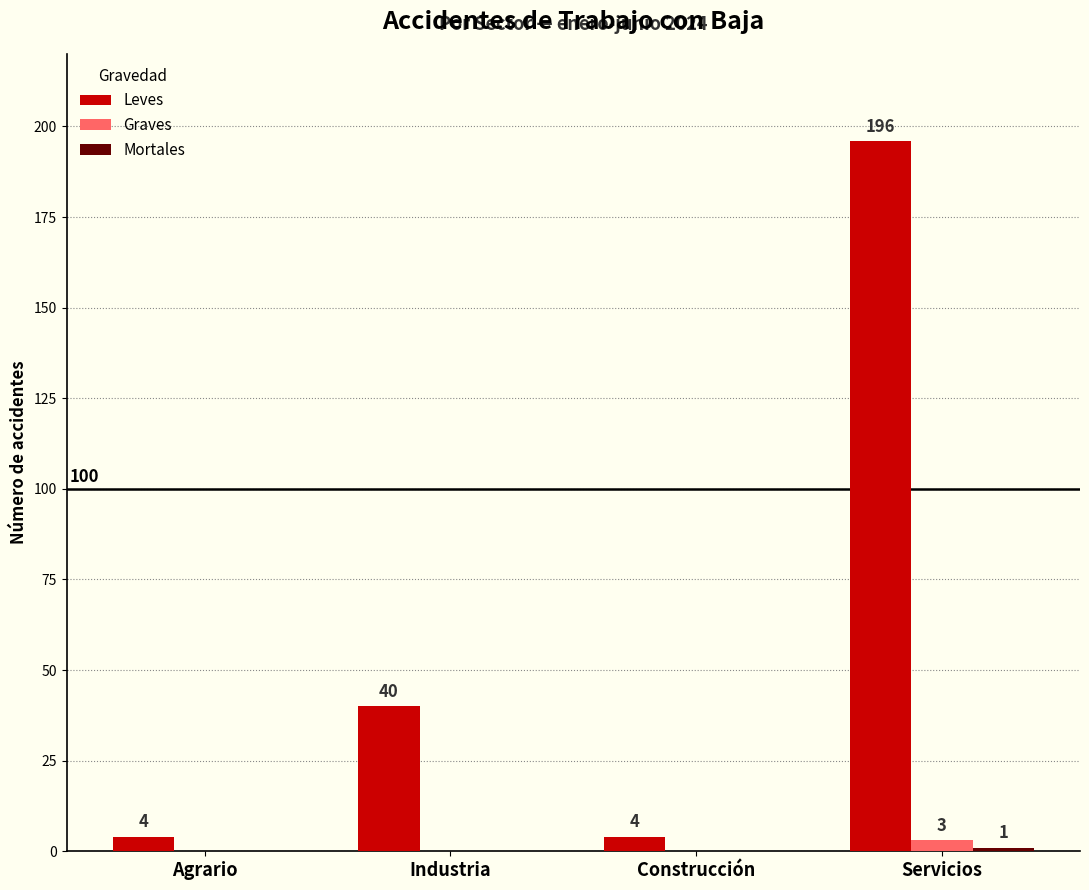

Which series has the largest total across all categories?

Leves